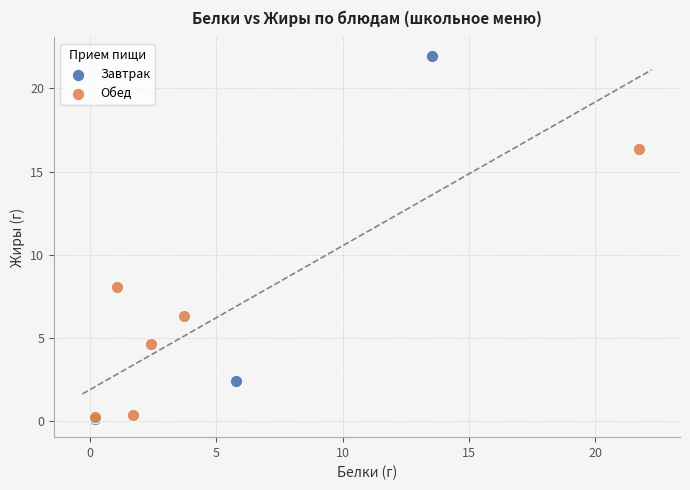

Which series reaches the maximum Y coordinate?

Завтрак